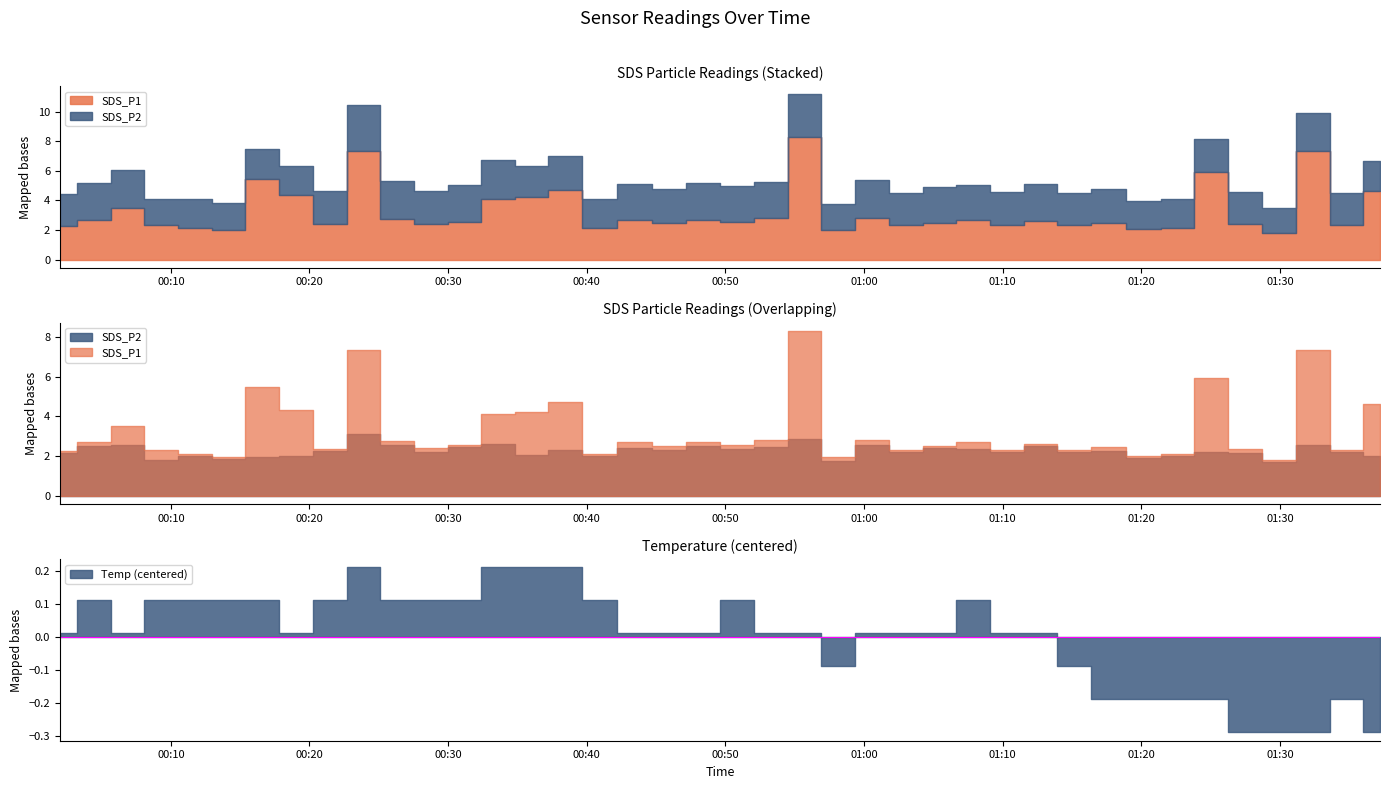

What is the label of the 11th point from the left?

2022/04/11 00:26:19